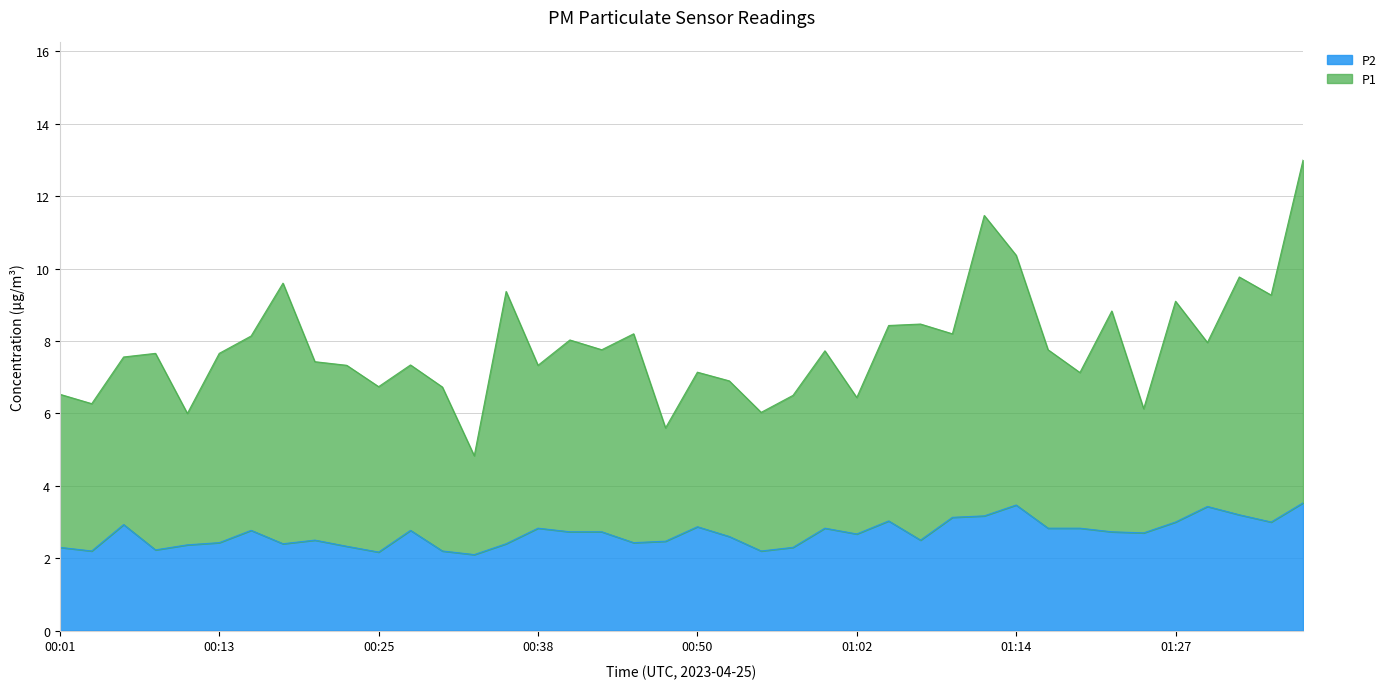

What is the difference between the maximum and minimum values?

1.4